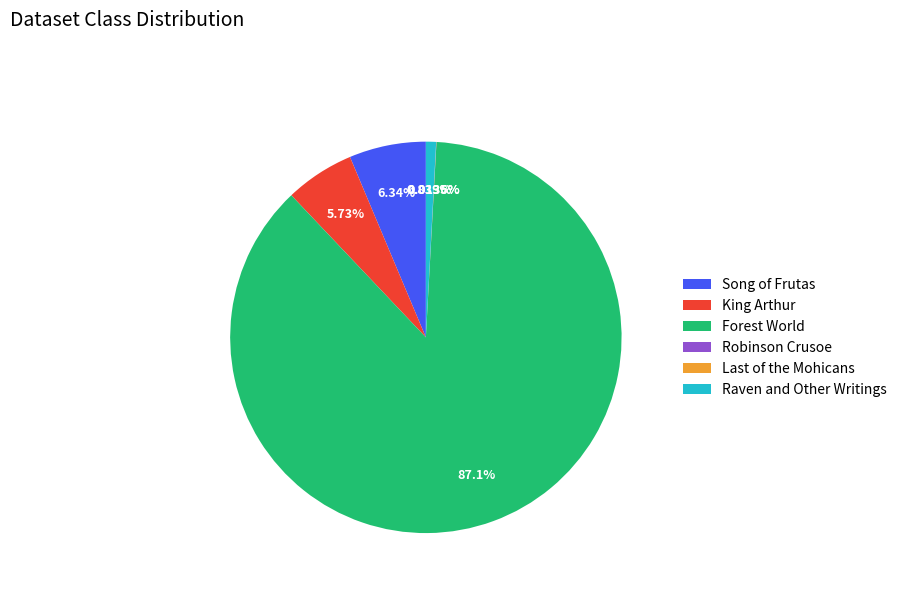

To the nearest percent, what portion does Forest World represent?

87%